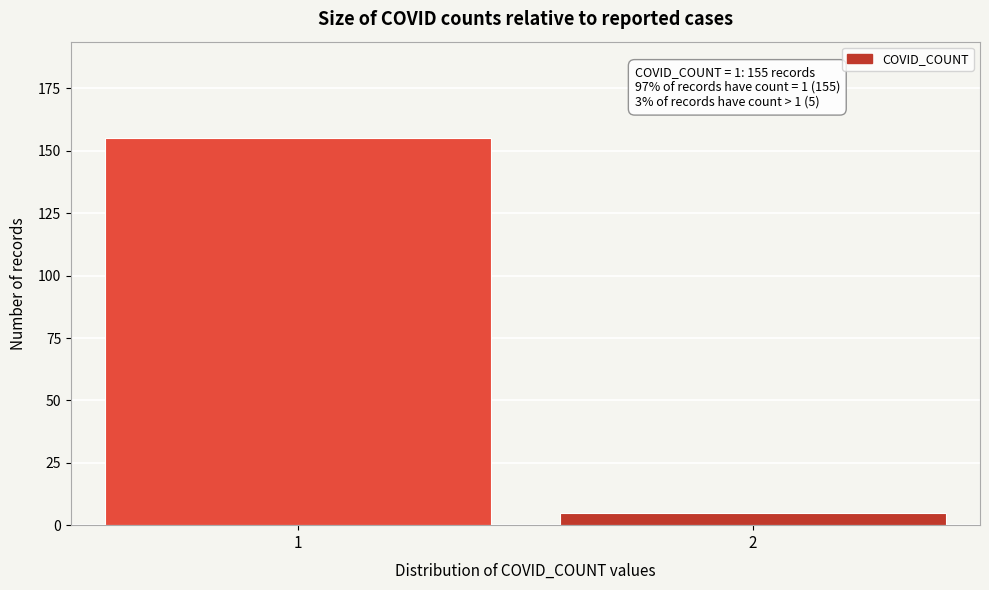

Reading right to left, transcribe all the data shown in this chart.

2=5	1=155